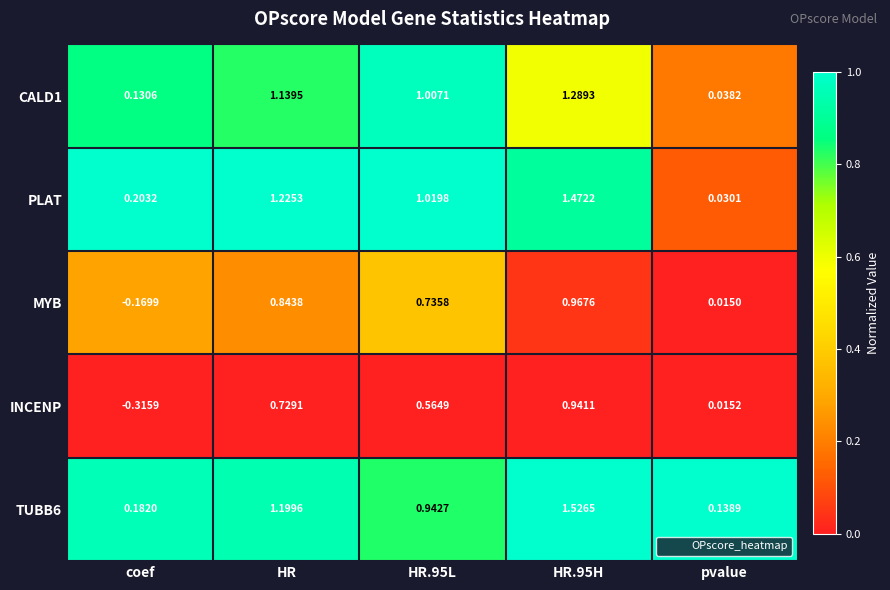

Which series has the widest spread of values?

PLAT